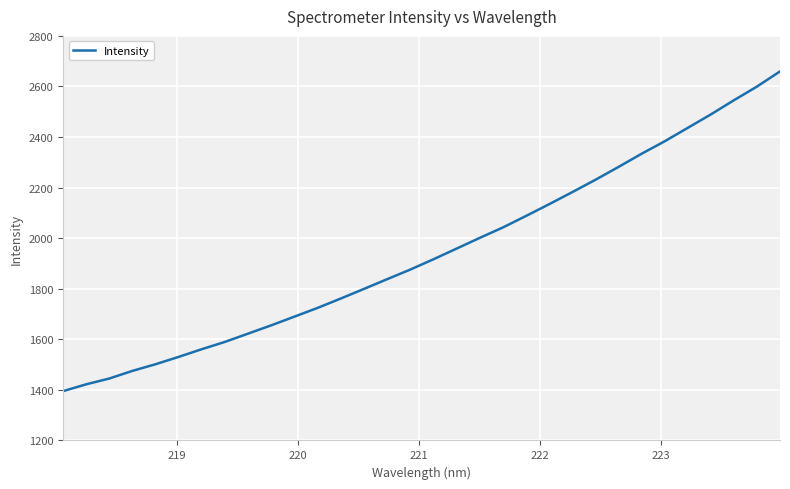

What is the smallest value displayed?

1395.0